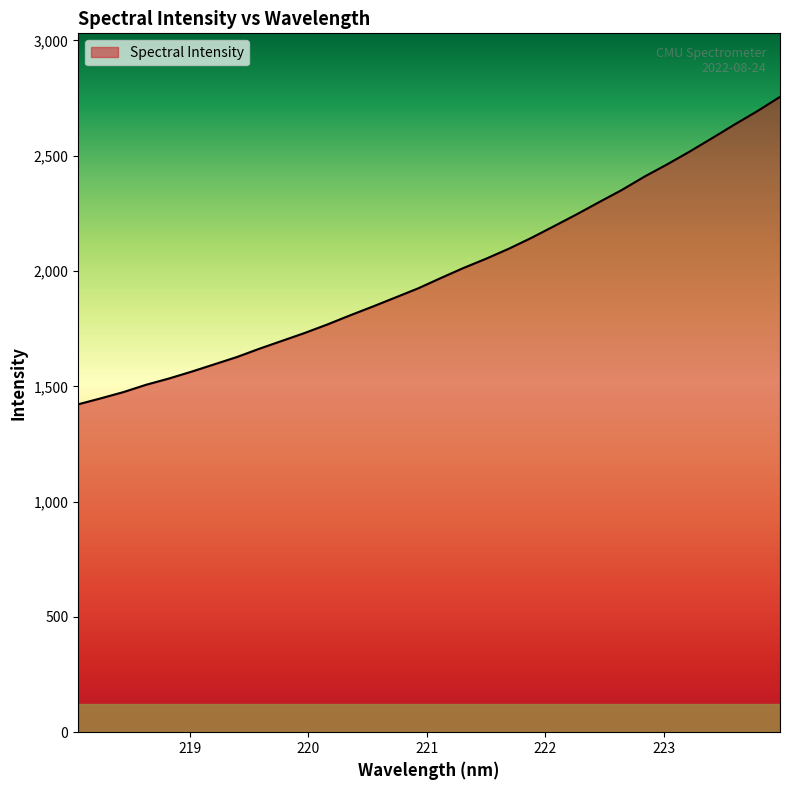

What is the difference between the maximum and minimum values?

1333.4